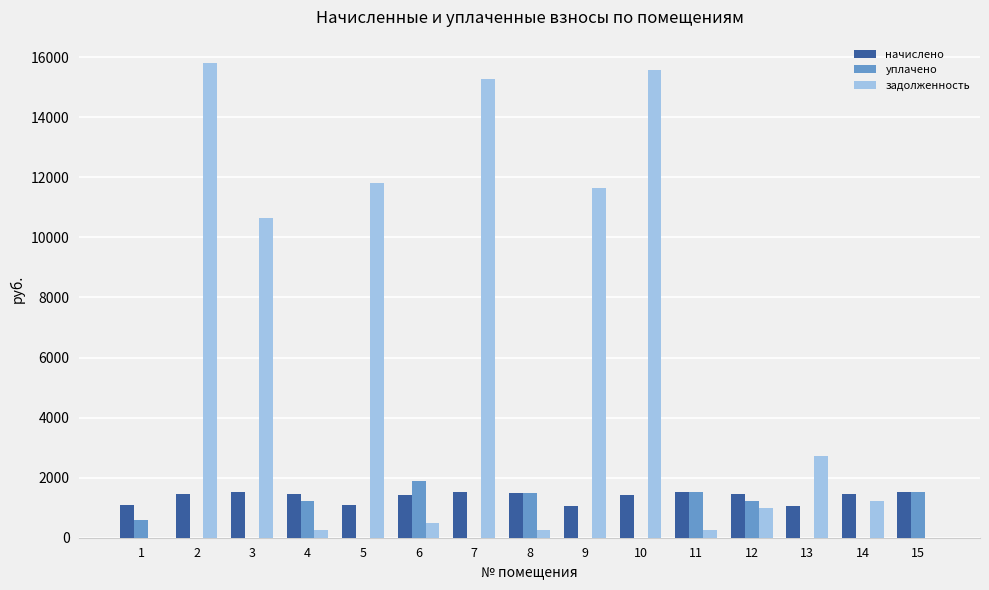

Where is начислено nearest to the value 1302?

6